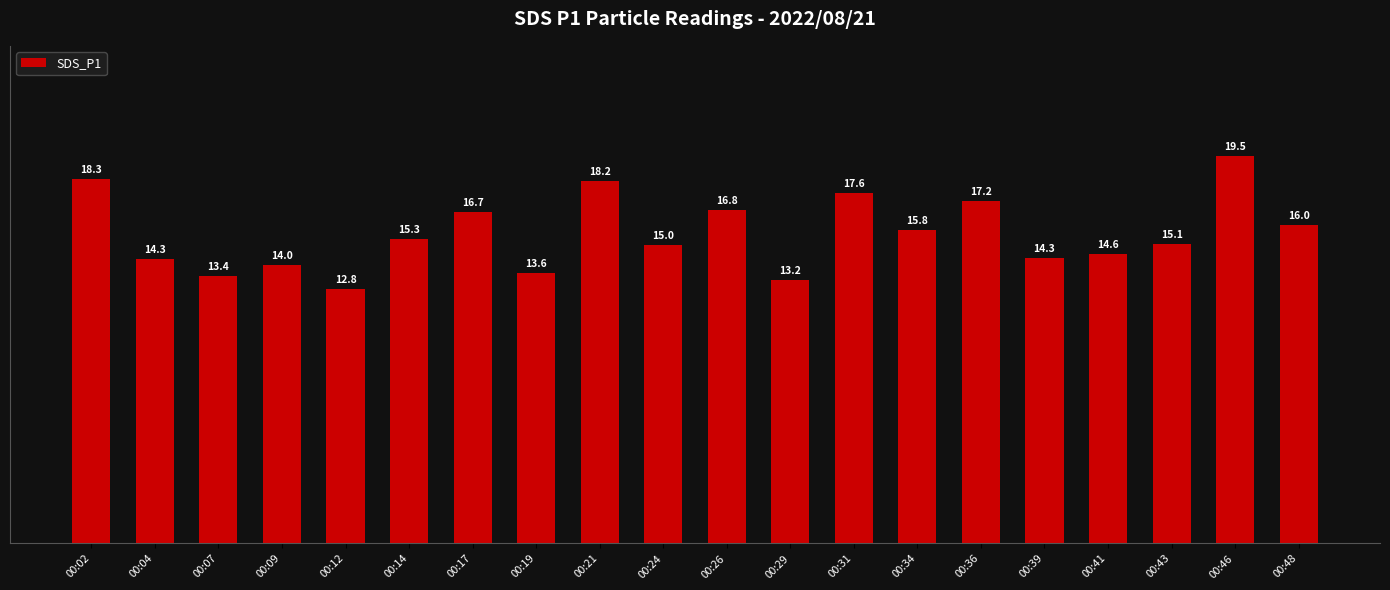

True or false: the data shows 22.3 at 00:29.

False